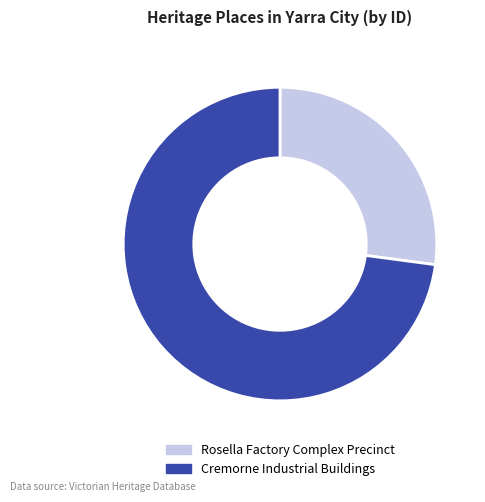

Is the sum of Rosella Factory Complex Precinct and Cremorne Industrial Buildings greater than half?

Yes